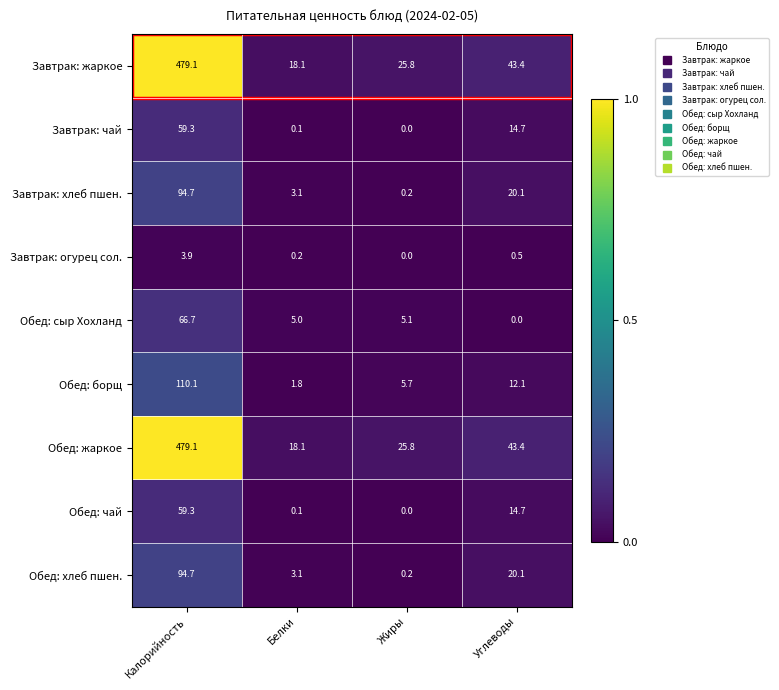

Where does the Завтрак: чай series first go above 14?

Калорийность